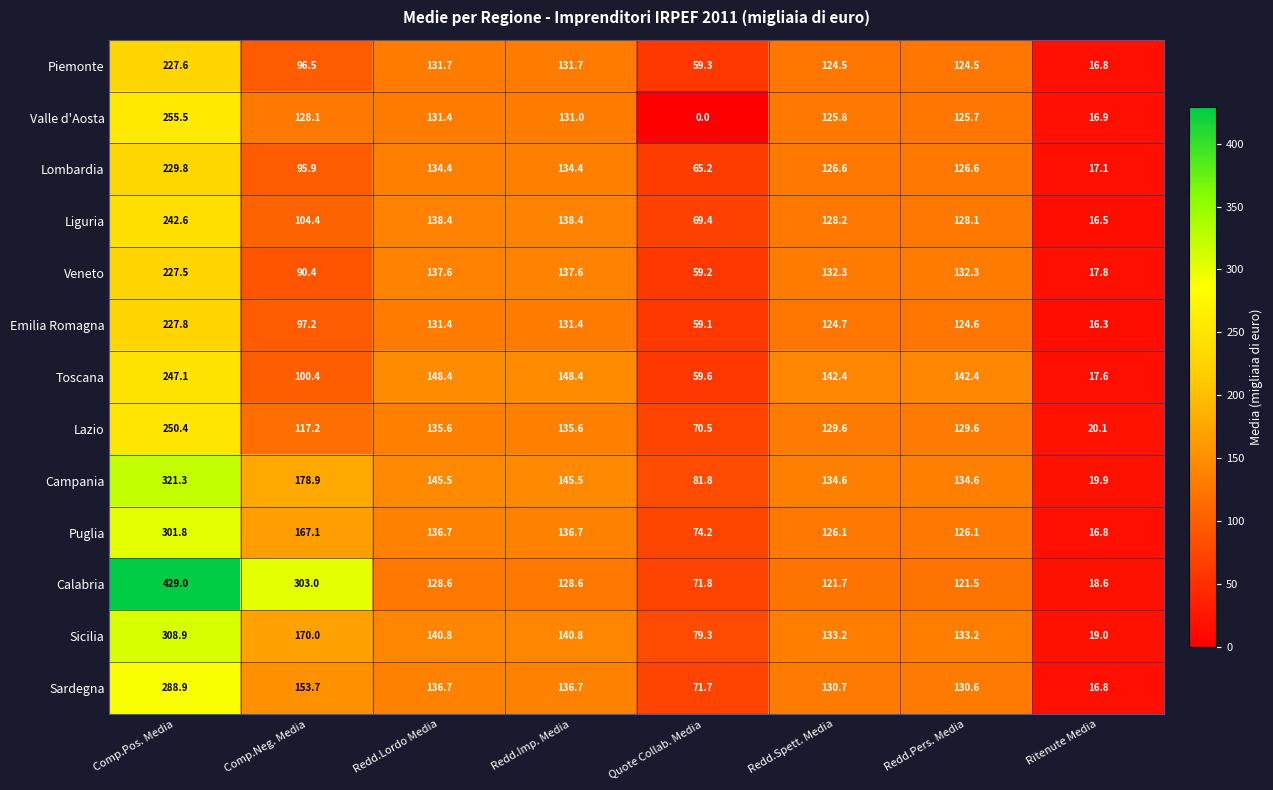

At which label does Lombardia first exceed 126?

Comp.Pos. Media